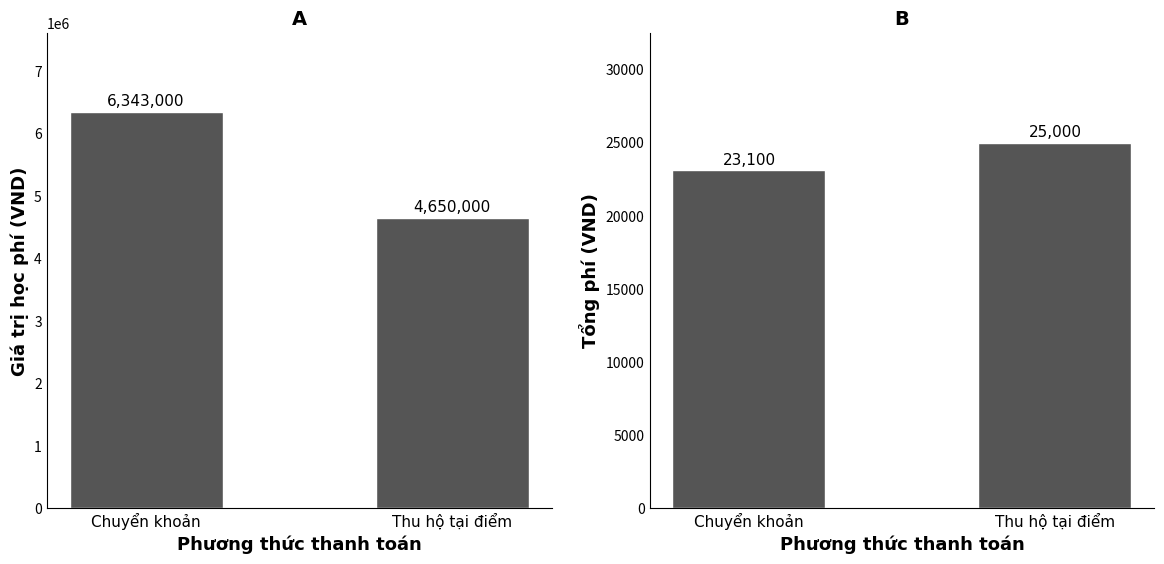

At Chuyển khoản, list the series in order from smallest to largest.

Tổng phí, Giá trị thanh toán